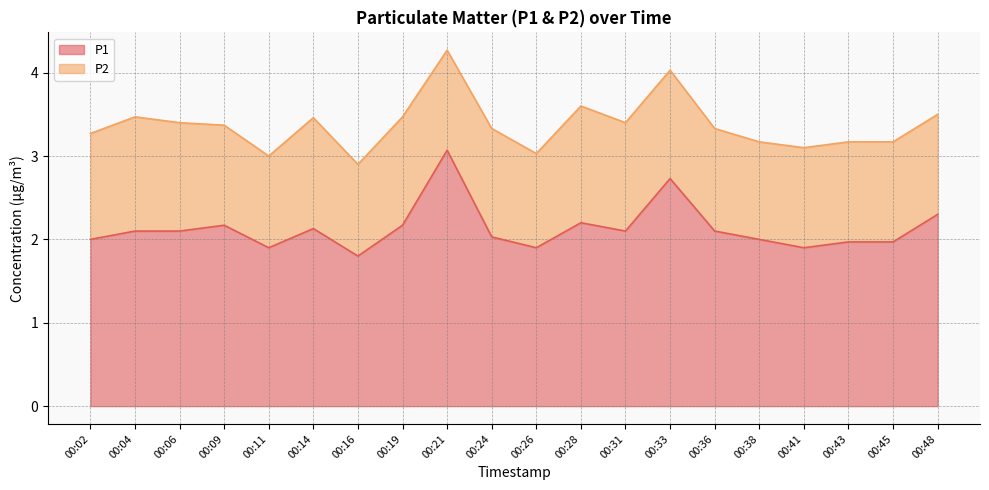

Does the chart display data point markers on the line(s)?

No